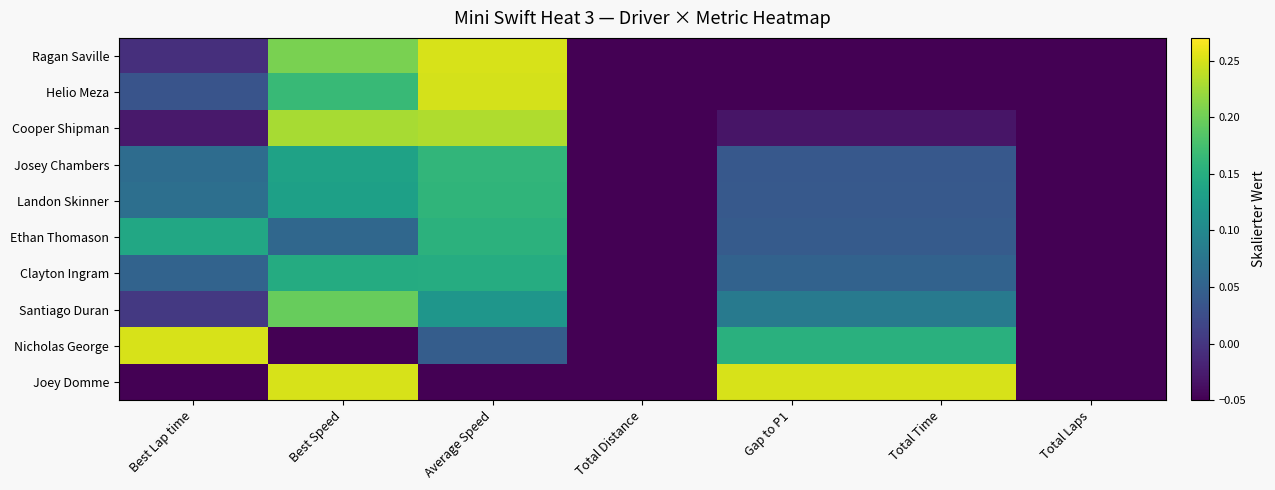

Reading left to right, what are all the values shown in this chart?

Ragan Saville: Best Lap time=-0.0	Best Speed=0.2	Average Speed=0.2	Total Distance=-0.1	Gap to P1=-0.1	Total Time=-0.1	Total Laps=-0.1
Helio Meza: Best Lap time=0.0	Best Speed=0.2	Average Speed=0.2	Total Distance=-0.1	Gap to P1=-0.0	Total Time=-0.0	Total Laps=-0.1
Cooper Shipman: Best Lap time=-0.0	Best Speed=0.2	Average Speed=0.2	Total Distance=-0.1	Gap to P1=-0.0	Total Time=-0.0	Total Laps=-0.1
Josey Chambers: Best Lap time=0.1	Best Speed=0.1	Average Speed=0.2	Total Distance=-0.1	Gap to P1=0.0	Total Time=0.0	Total Laps=-0.1
Landon Skinner: Best Lap time=0.1	Best Speed=0.1	Average Speed=0.2	Total Distance=-0.1	Gap to P1=0.0	Total Time=0.0	Total Laps=-0.1
Ethan Thomason: Best Lap time=0.1	Best Speed=0.1	Average Speed=0.2	Total Distance=-0.1	Gap to P1=0.0	Total Time=0.0	Total Laps=-0.1
Clayton Ingram: Best Lap time=0.1	Best Speed=0.1	Average Speed=0.1	Total Distance=-0.1	Gap to P1=0.1	Total Time=0.1	Total Laps=-0.1
Santiago Duran: Best Lap time=0.0	Best Speed=0.2	Average Speed=0.1	Total Distance=-0.1	Gap to P1=0.1	Total Time=0.1	Total Laps=-0.1
Nicholas George: Best Lap time=0.2	Best Speed=-0.1	Average Speed=0.0	Total Distance=-0.1	Gap to P1=0.2	Total Time=0.2	Total Laps=-0.1
Joey Domme: Best Lap time=-0.1	Best Speed=0.2	Average Speed=-0.1	Total Distance=-0.1	Gap to P1=0.2	Total Time=0.2	Total Laps=-0.1